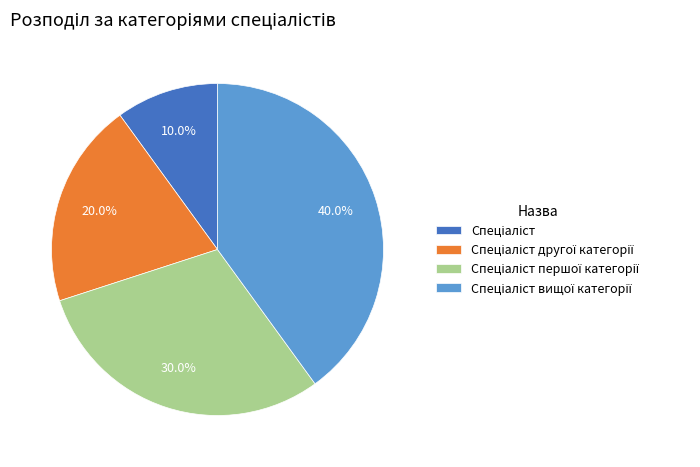

Count the number of slices in the pie.

4